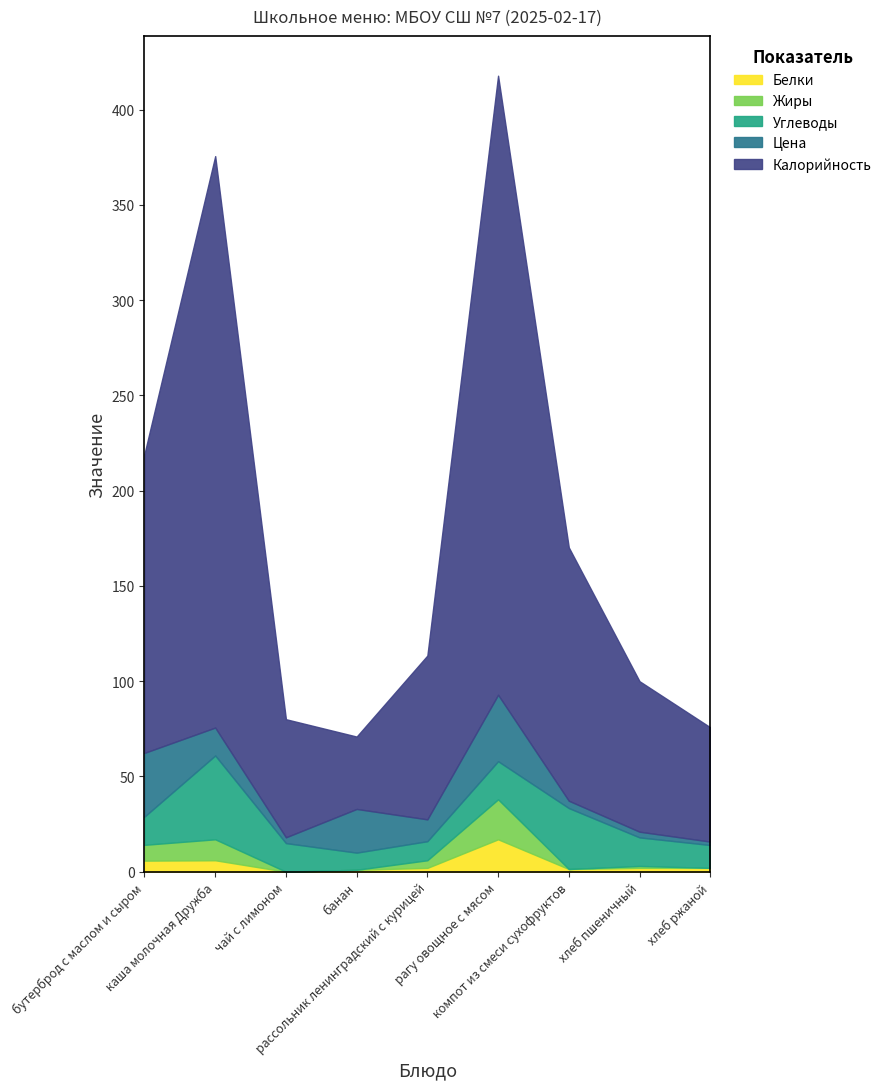

What position from the left is компот из смеси сухофруктов?

7